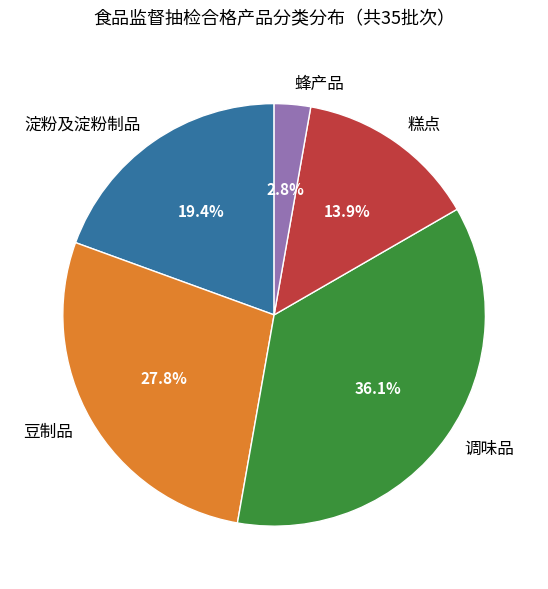

How many slices are in this pie chart?

5